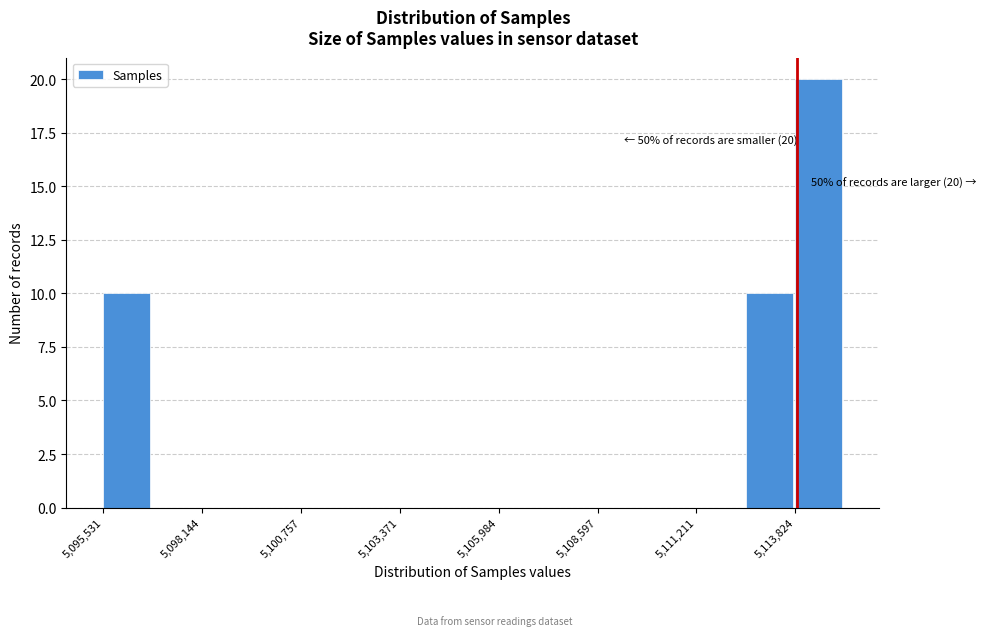

Read against the x-axis, roughly where is the centre of the tallest bar?

5114500